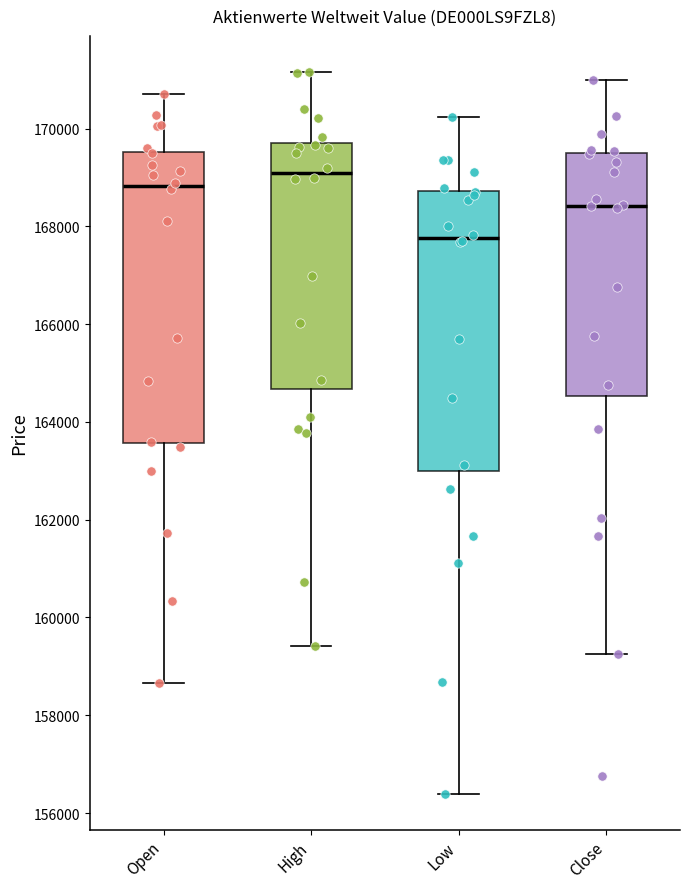

Which box's median line is the lowest?

Low